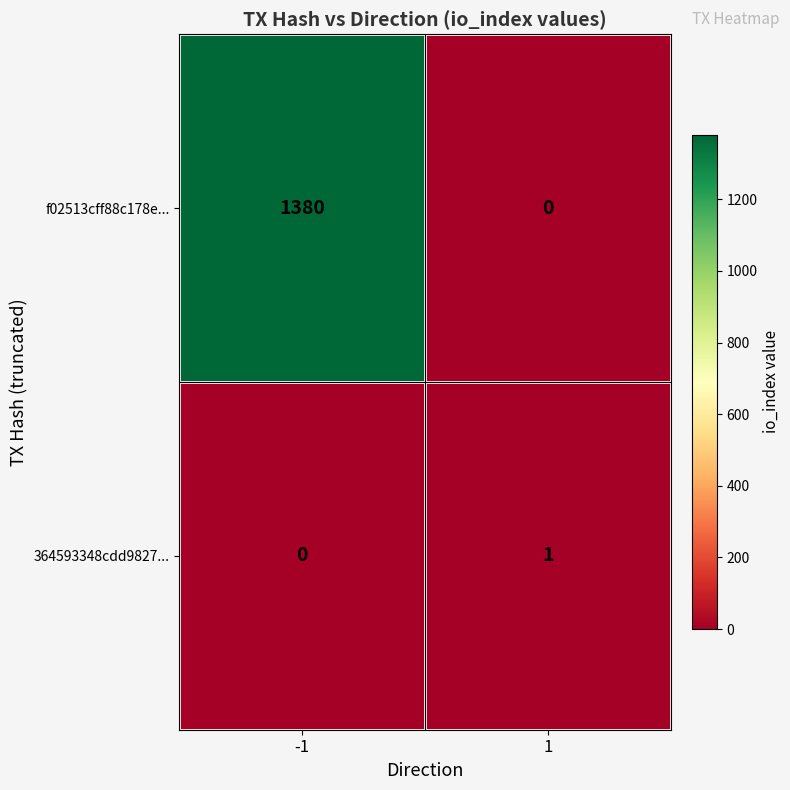

What is the spread (max minus min) of values at -1?

1380